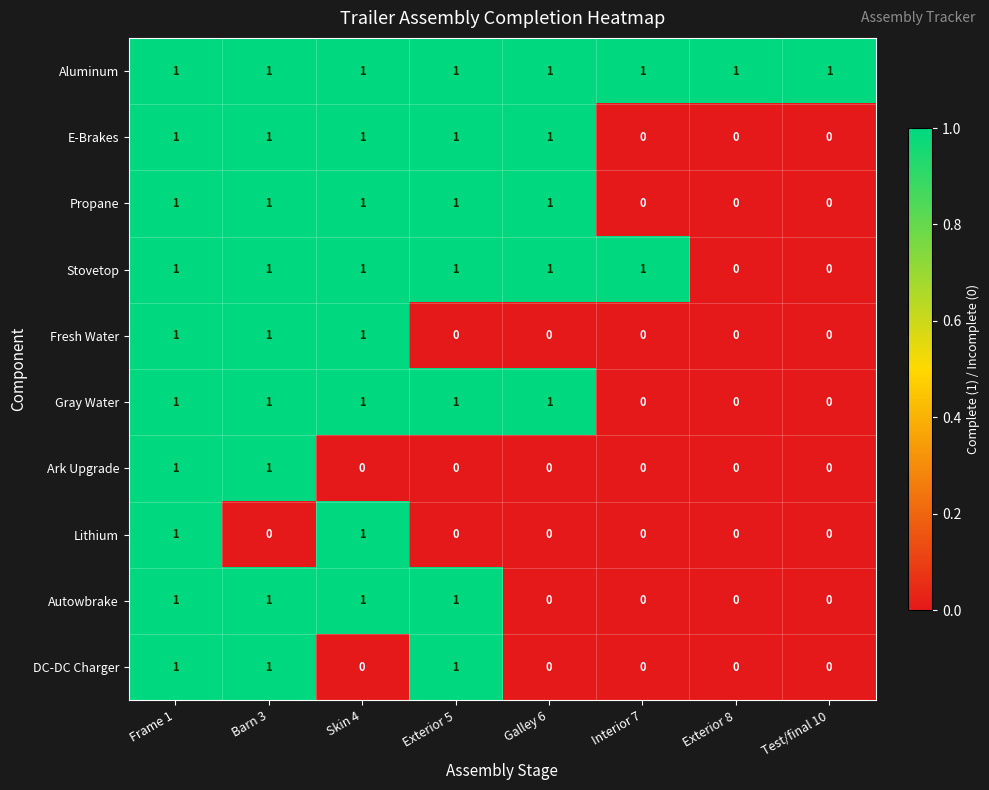

The DC-DC Charger series shows 0 at Skin 4. True or false?

True